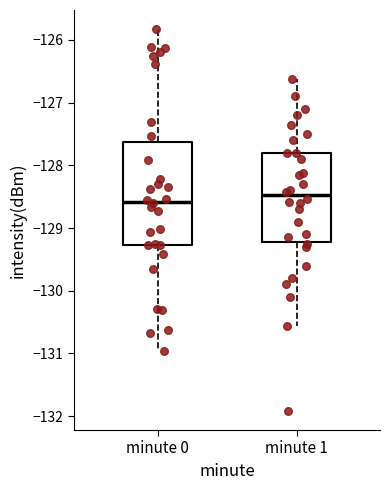

Reading left to right, transcribe this box plot: for each box, give where its median line is, the range the box spans, and where its two whiskers end, as read against the y-axis. The values are not printed on the chart, so give them approximately, as read against the axis.

minute 0: median -128.6, box -129.3 to -127.6, whiskers -131.0 to -125.8
minute 1: median -128.5, box -129.2 to -127.8, whiskers -130.6 to -126.6